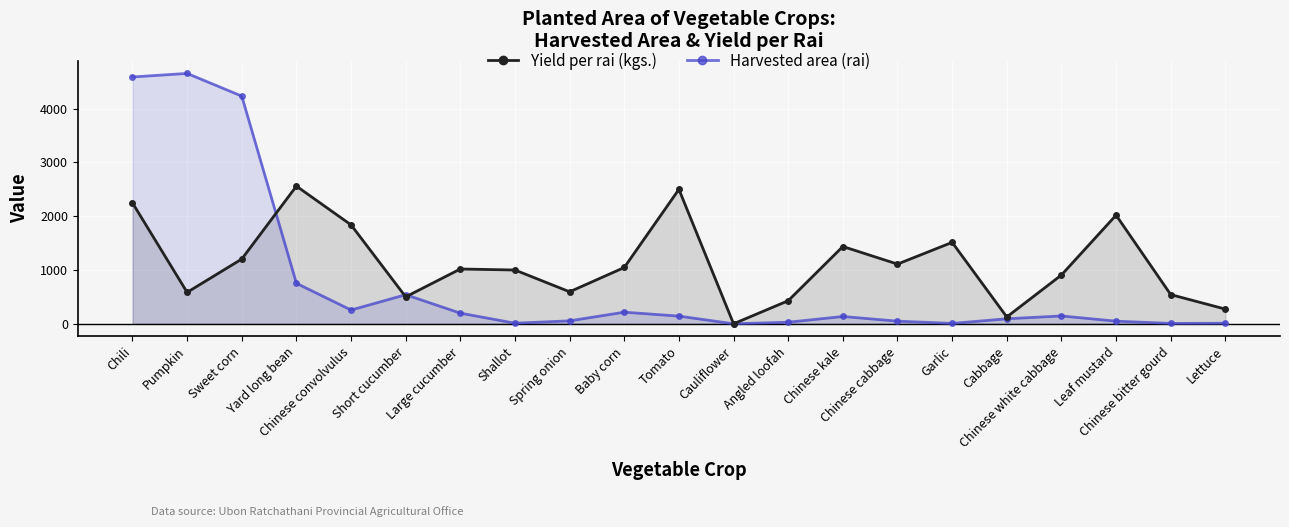

What is the label of the 5th point from the left?

Chinese convolvulus